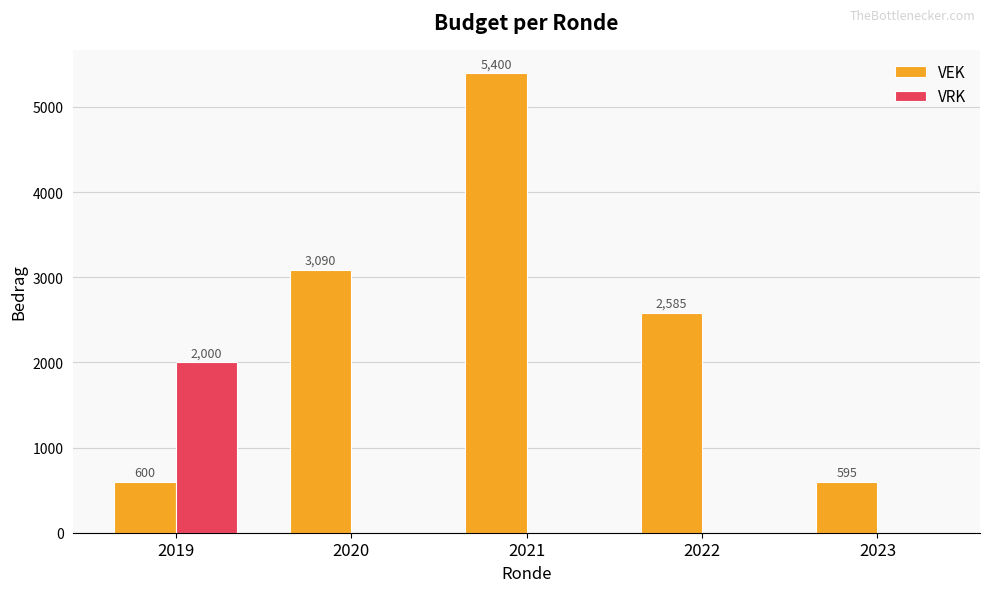

Between 2019 and 2020, which series saw the biggest shift?

VEK